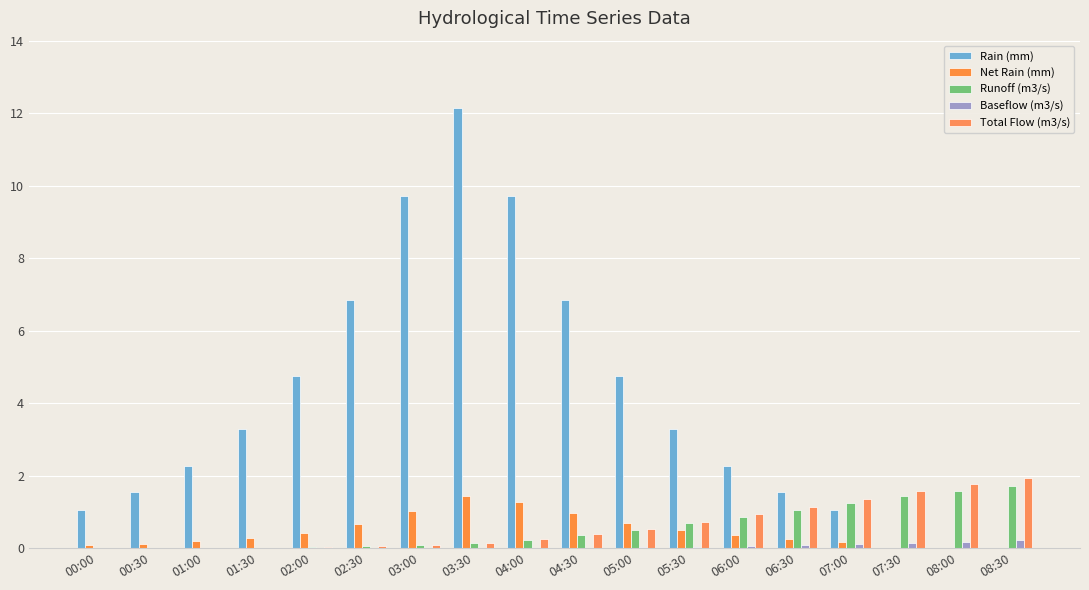

Where is Rain (mm) nearest to the value 6?

02:30